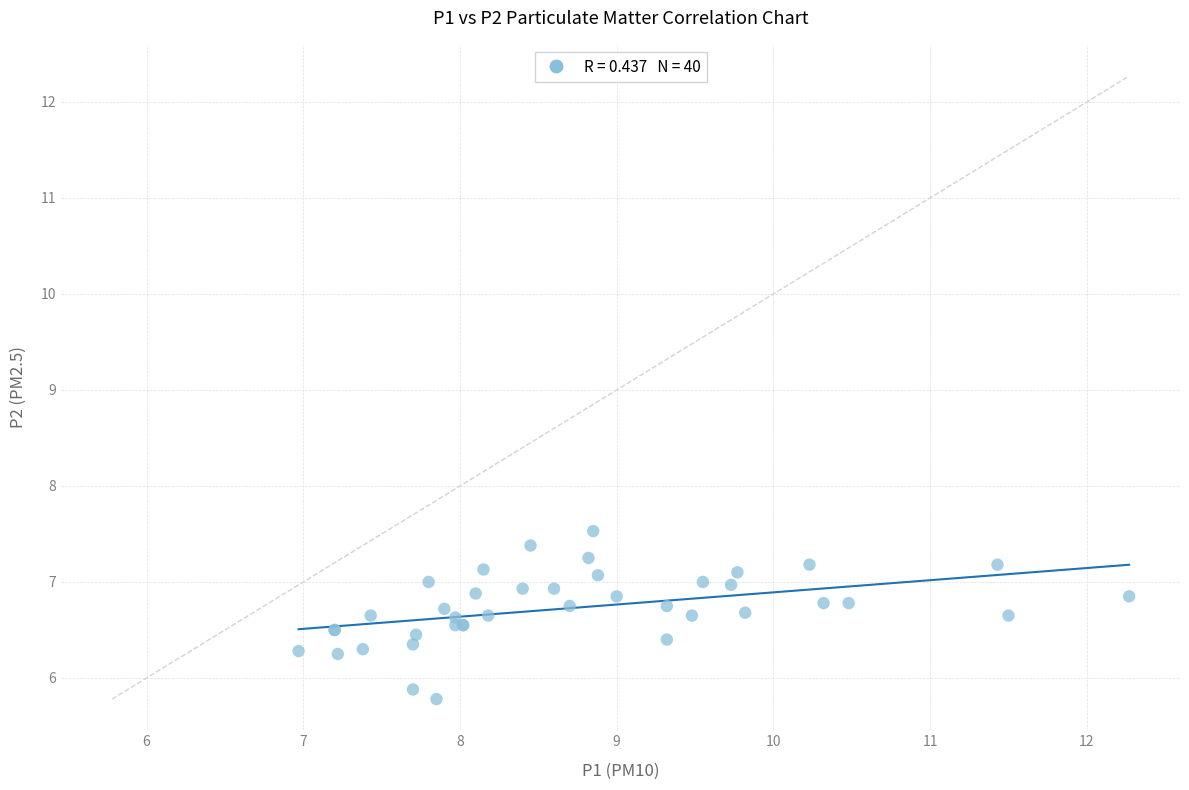

What Y value in the scatter plot is closest to 6?

5.9